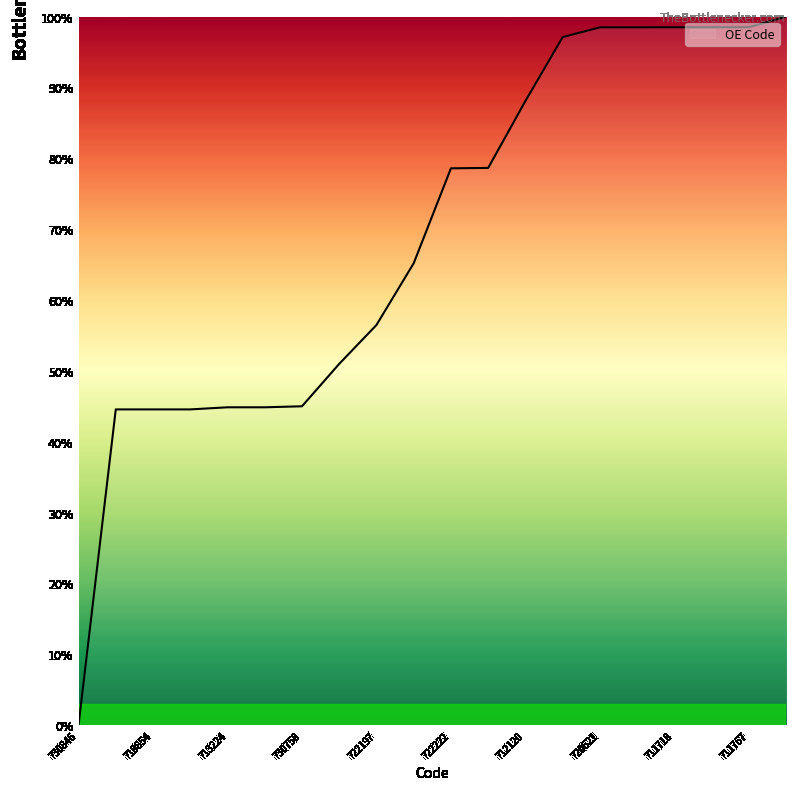

How many values are above zero?

19